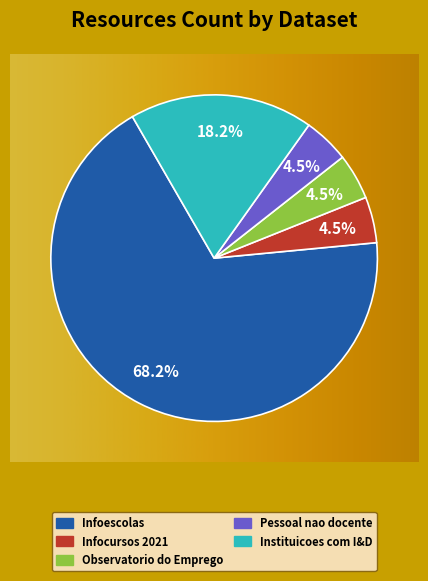

True or false: Infocursos 2021 accounts for 12% of the total.

False